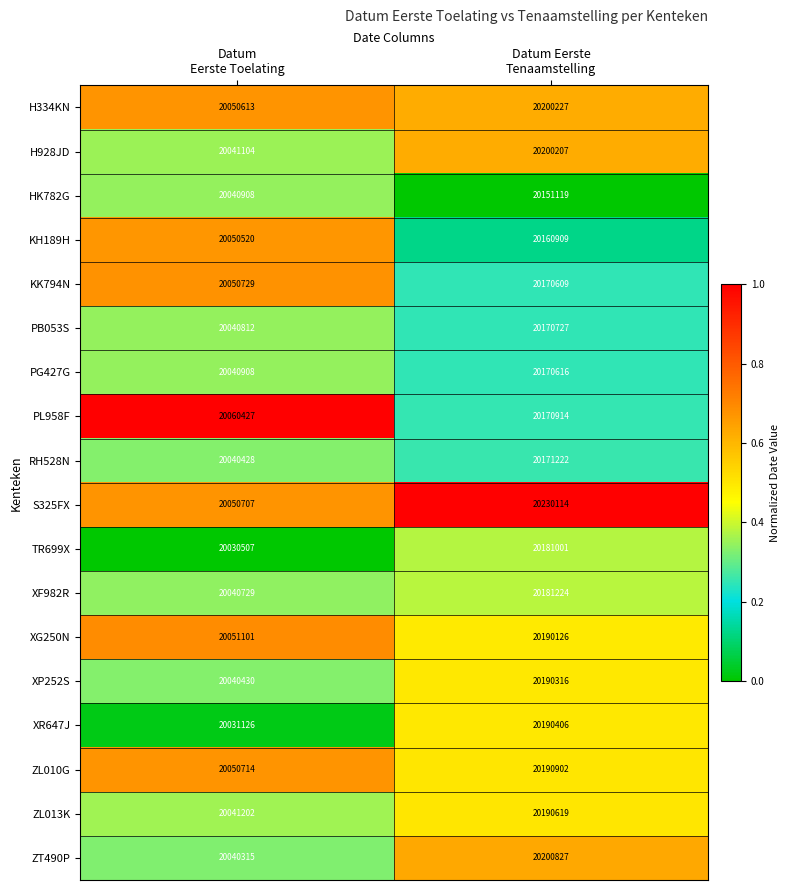

Which series has the largest range (max minus min)?

S325FX